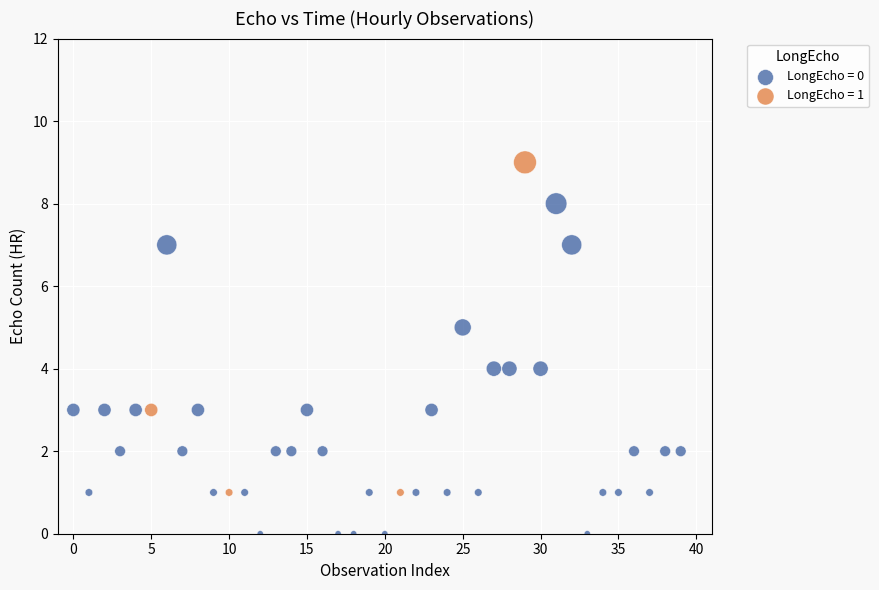

Which series reaches the maximum Y coordinate?

LongEcho = 1